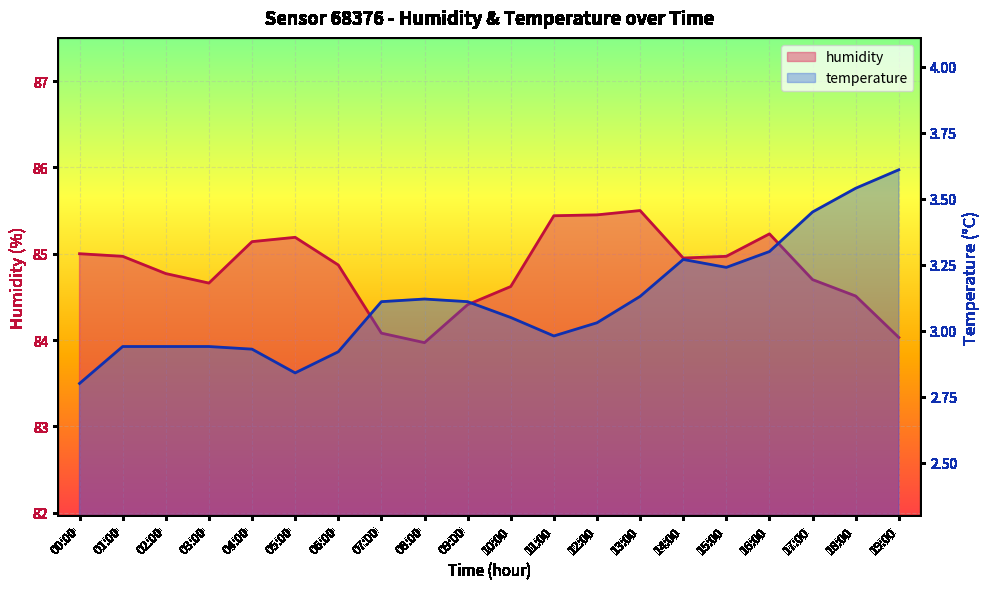

What position from the right is 09:00?

11